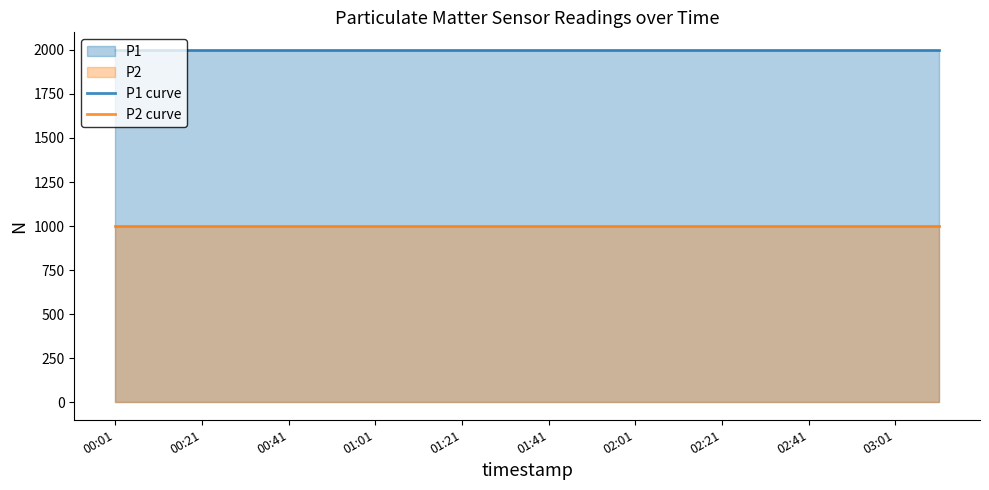

List the series in order of their overall mean, highest first.

P1 curve, P2 curve